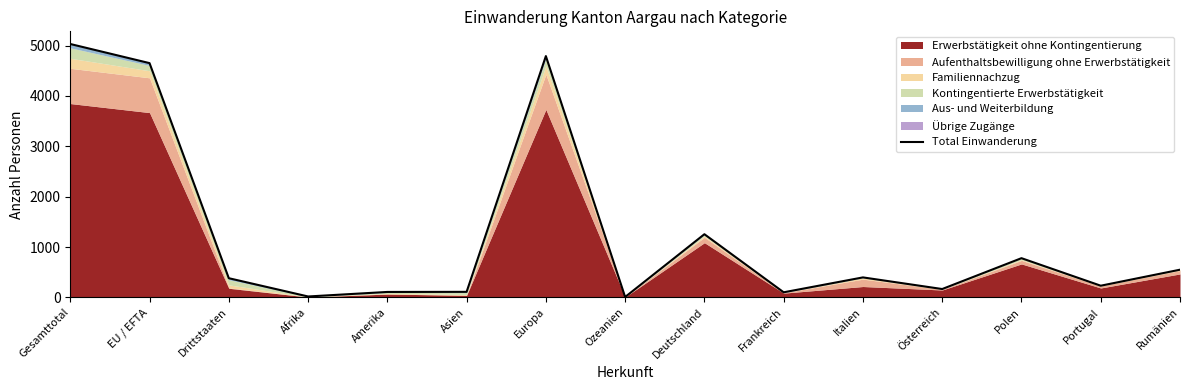

Which has a higher value, Polen or EU / EFTA?

EU / EFTA